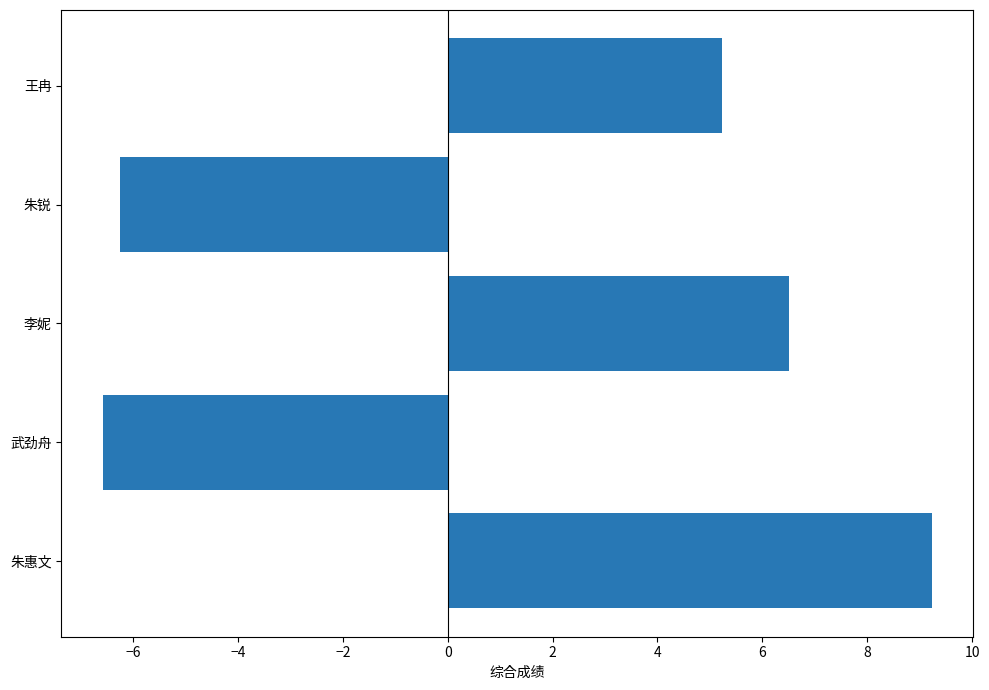

How many data points are above 5?

3